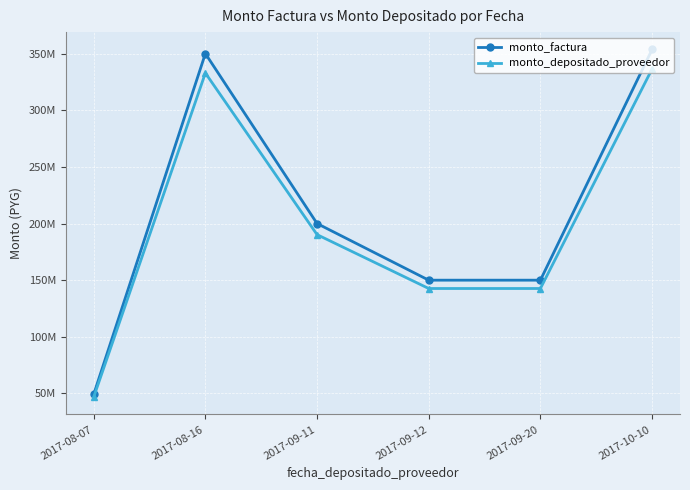

At 2017-09-11, list the series in order from largest to smallest.

monto_factura, monto_depositado_proveedor